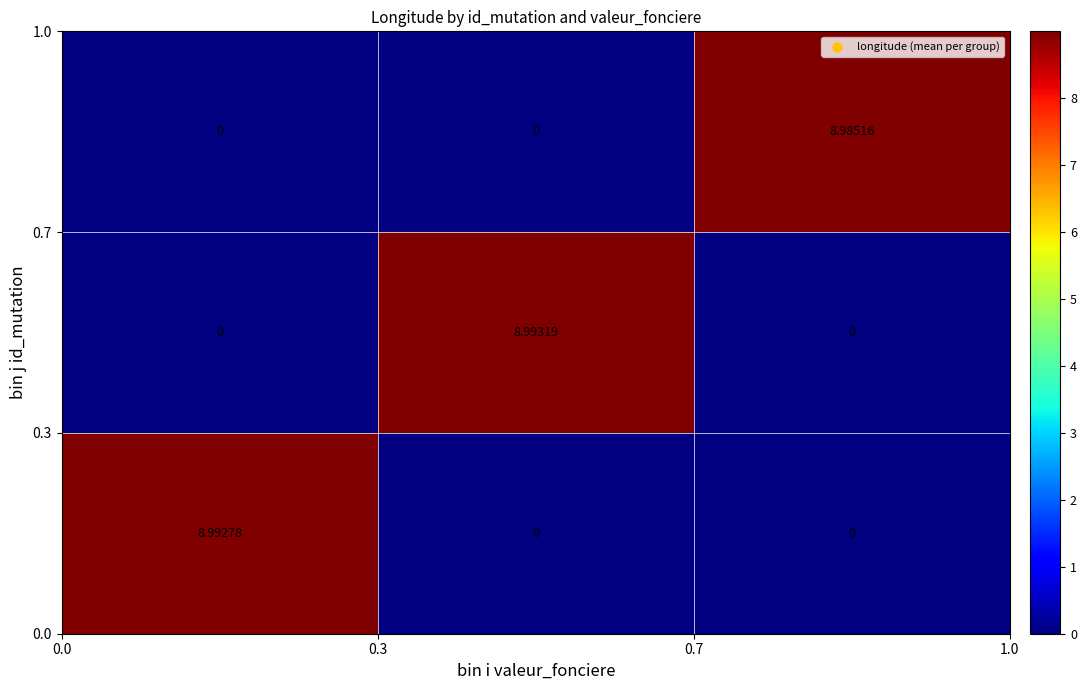

Which series has the largest total across all categories?

row_1